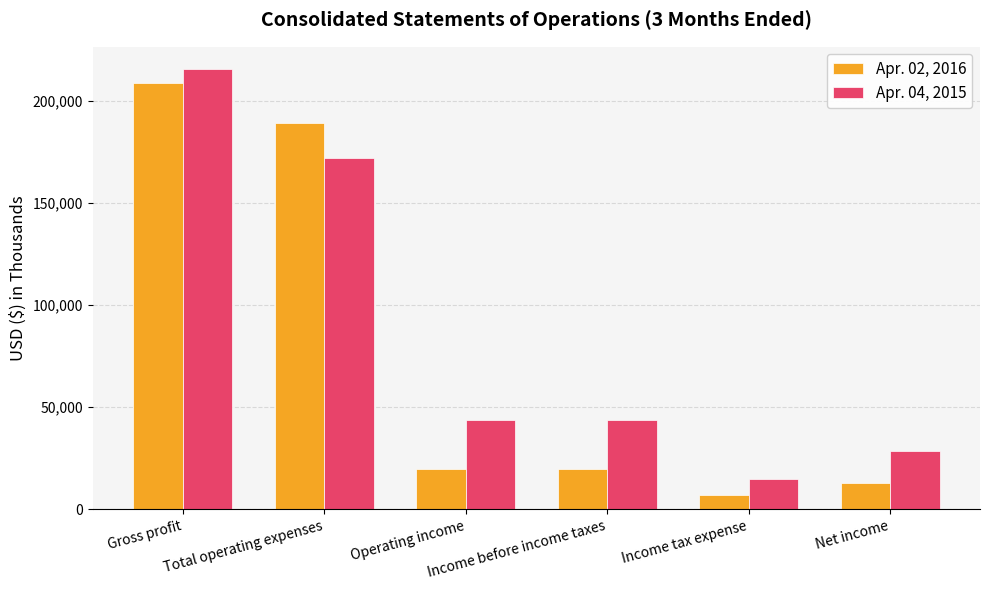

Which series has the widest spread of values?

Apr. 02, 2016